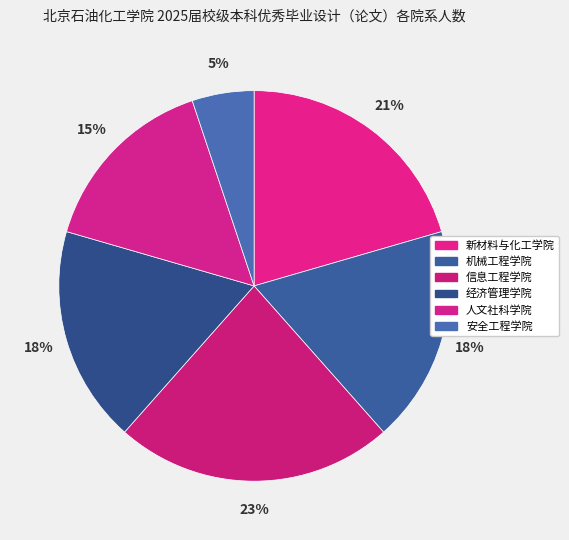

To the nearest percent, what is the average slice percentage?

17%